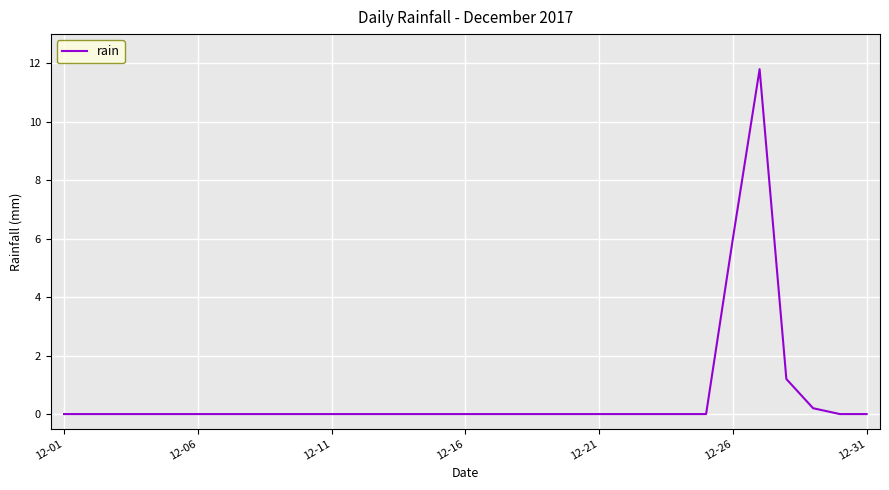

Does the chart display data point markers on the line(s)?

No